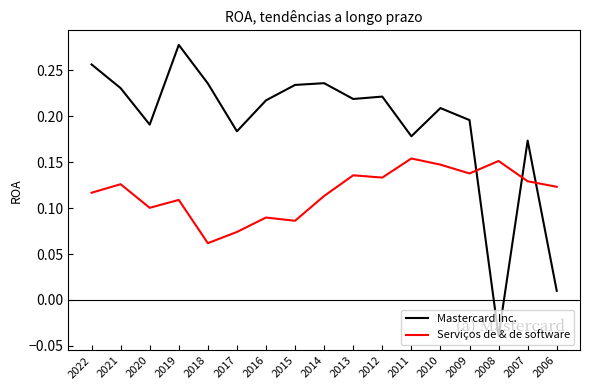

At which label does Mastercard Inc. first exceed 0?

2022